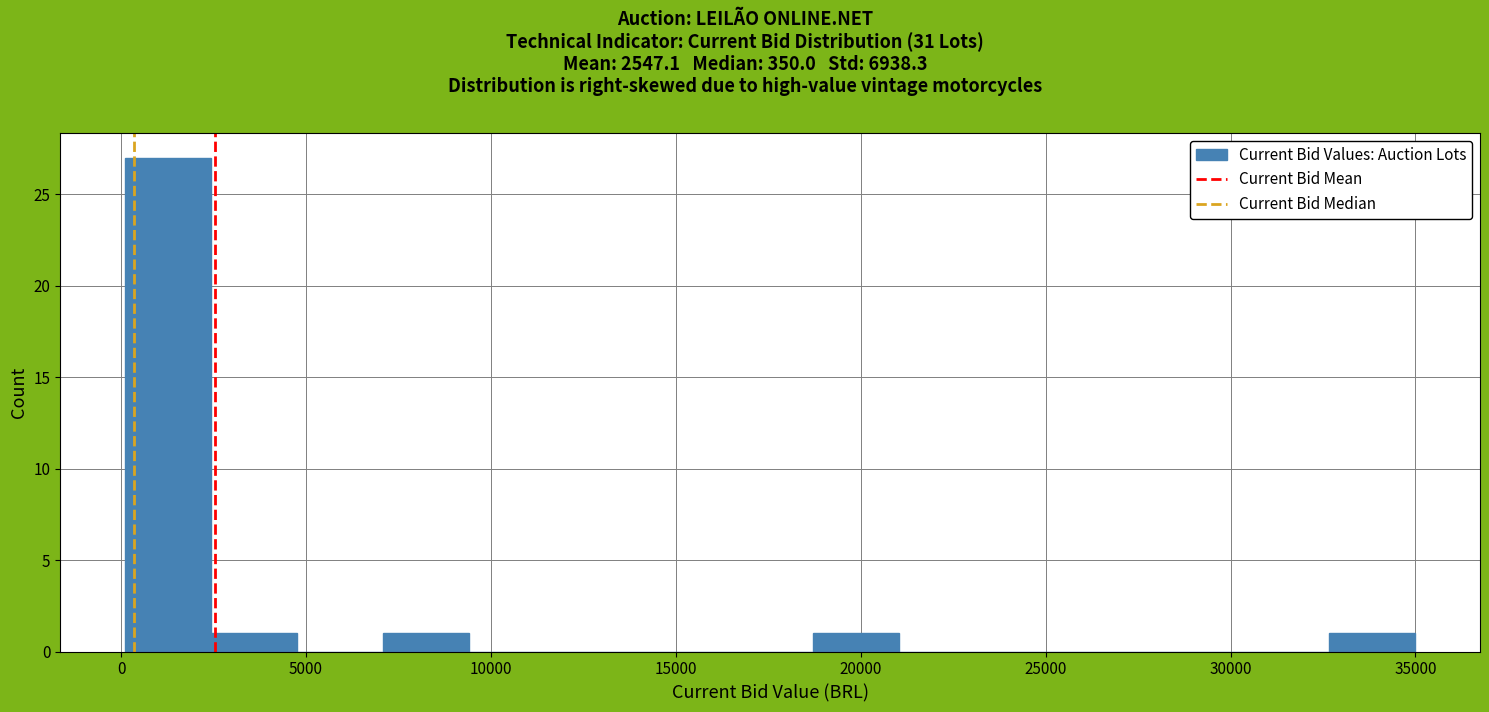

Over which range of the x-axis is the bar tallest?

0 to 2500